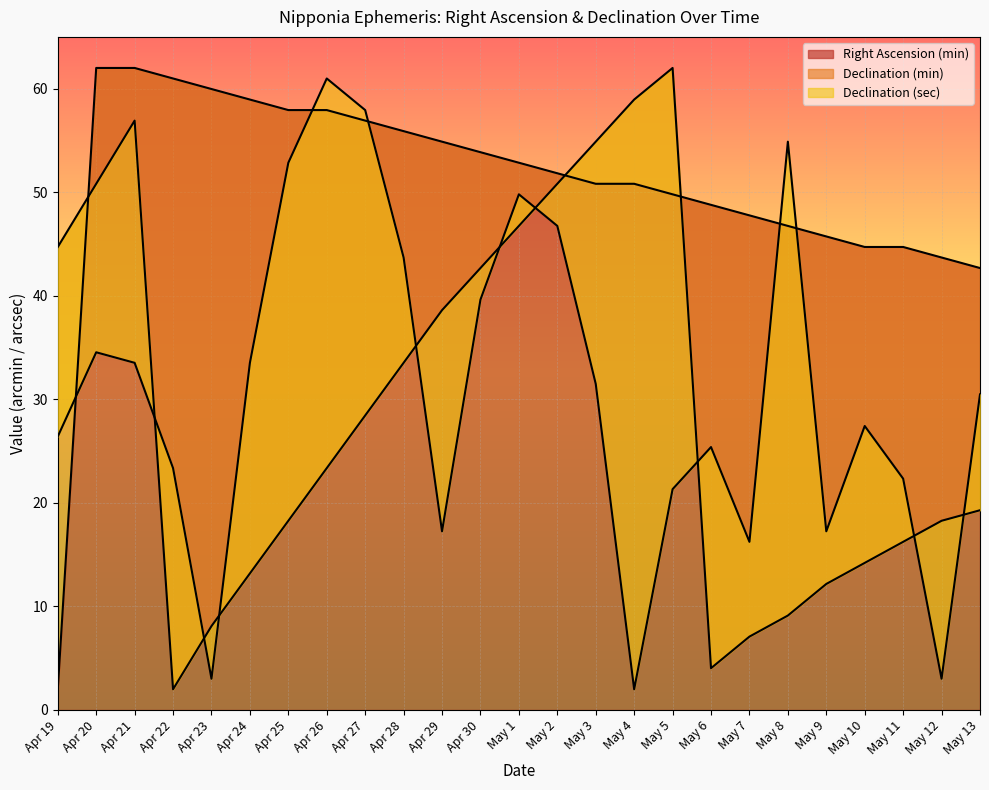

Reading left to right, what are all the values shown in this chart?

Right Ascension (min): Apr 19=2.0	Apr 20=62.0	Apr 21=62.0	Apr 22=61.0	Apr 23=60.0	Apr 24=58.9	Apr 25=57.9	Apr 26=57.9	Apr 27=56.9	Apr 28=55.9	Apr 29=54.9	Apr 30=53.9	May 1=52.8	May 2=51.8	May 3=50.8	May 4=50.8	May 5=49.8	May 6=48.8	May 7=47.8	May 8=46.7	May 9=45.7	May 10=44.7	May 11=44.7	May 12=43.7	May 13=42.7
Declination (min): Apr 19=44.7	Apr 20=50.8	Apr 21=56.9	Apr 22=2.0	Apr 23=8.1	Apr 24=13.2	Apr 25=18.3	Apr 26=23.4	Apr 27=28.4	Apr 28=33.5	Apr 29=38.6	Apr 30=42.7	May 1=46.7	May 2=50.8	May 3=54.9	May 4=58.9	May 5=62.0	May 6=4.0	May 7=7.1	May 8=9.1	May 9=12.2	May 10=14.2	May 11=16.2	May 12=18.3	May 13=19.3
Declination (sec): Apr 19=26.4	Apr 20=34.5	Apr 21=33.5	Apr 22=23.4	Apr 23=3.0	Apr 24=33.5	Apr 25=52.8	Apr 26=61.0	Apr 27=57.9	Apr 28=43.7	Apr 29=17.3	Apr 30=39.6	May 1=49.8	May 2=46.7	May 3=31.5	May 4=2.0	May 5=21.3	May 6=25.4	May 7=16.2	May 8=54.9	May 9=17.3	May 10=27.4	May 11=22.3	May 12=3.0	May 13=30.5